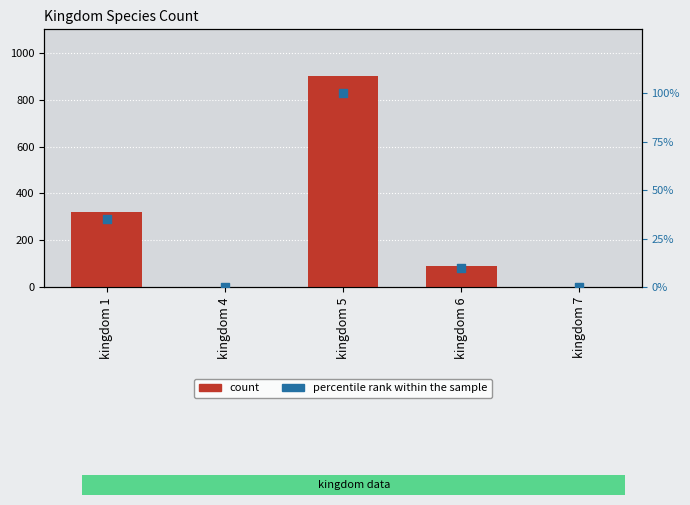

Which series contains the lowest Y value?

percentile rank within the sample